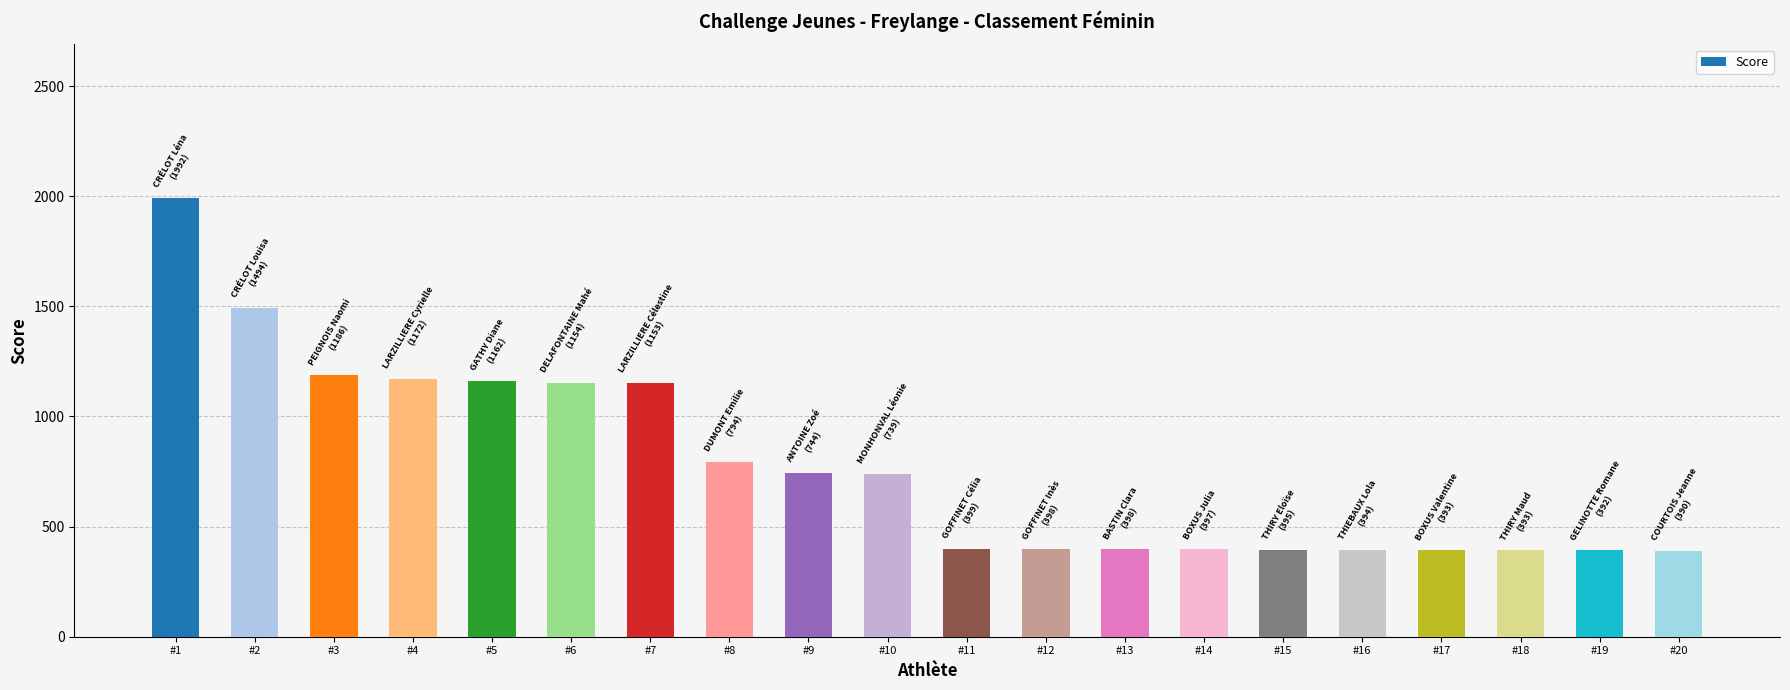

What is the change in value from #8 to #14?

-397